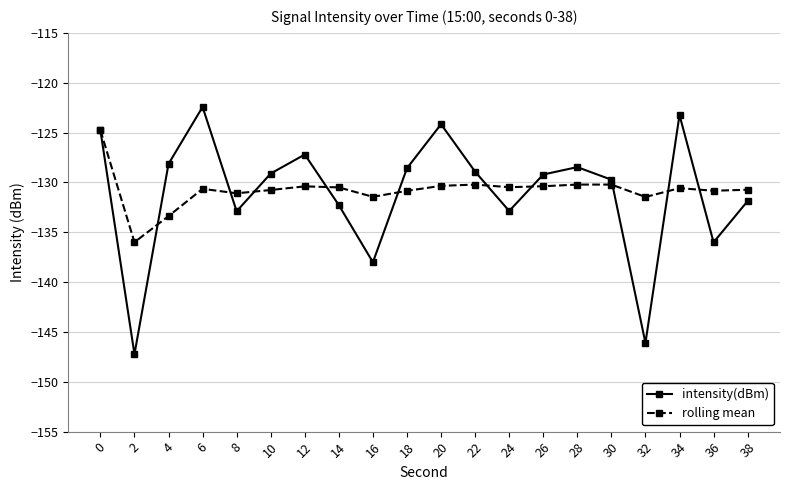

What is the value of the rolling mean point at the 12th from the left?

-130.2